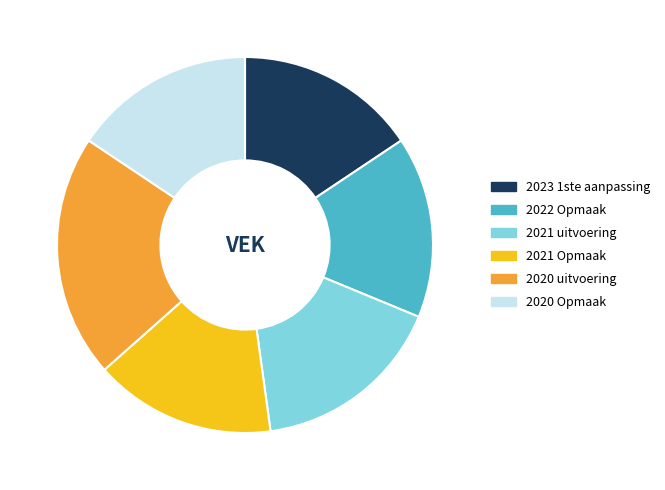

Which category has the biggest portion of the pie?

2020 uitvoering